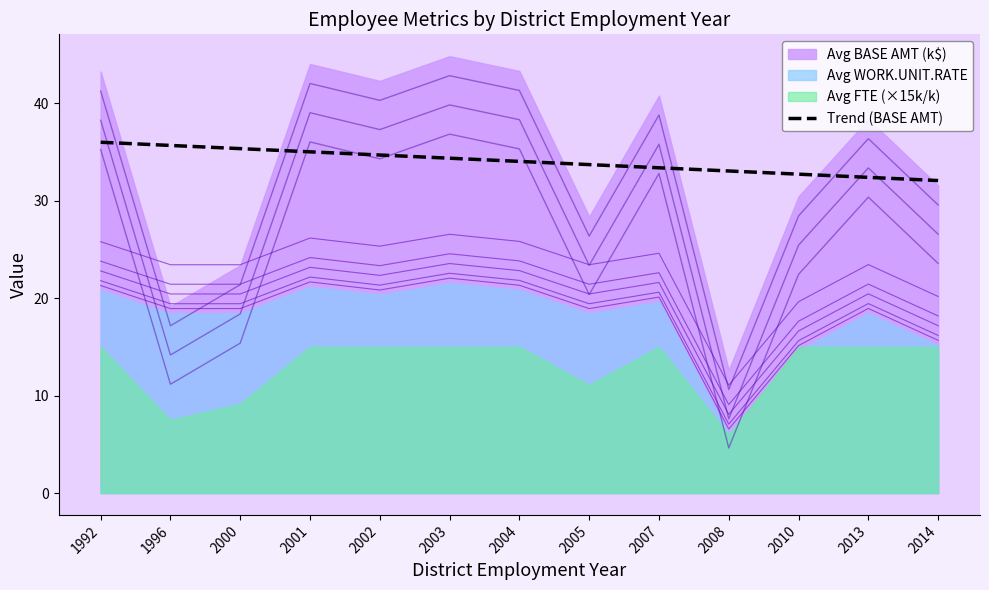

What is the difference between the maximum and second lowest values?

3.6